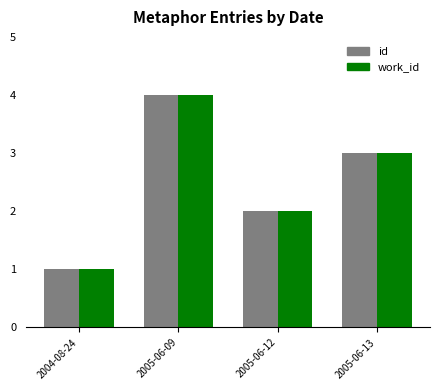

Is it true that id equals 1 at 2005-06-09?

False